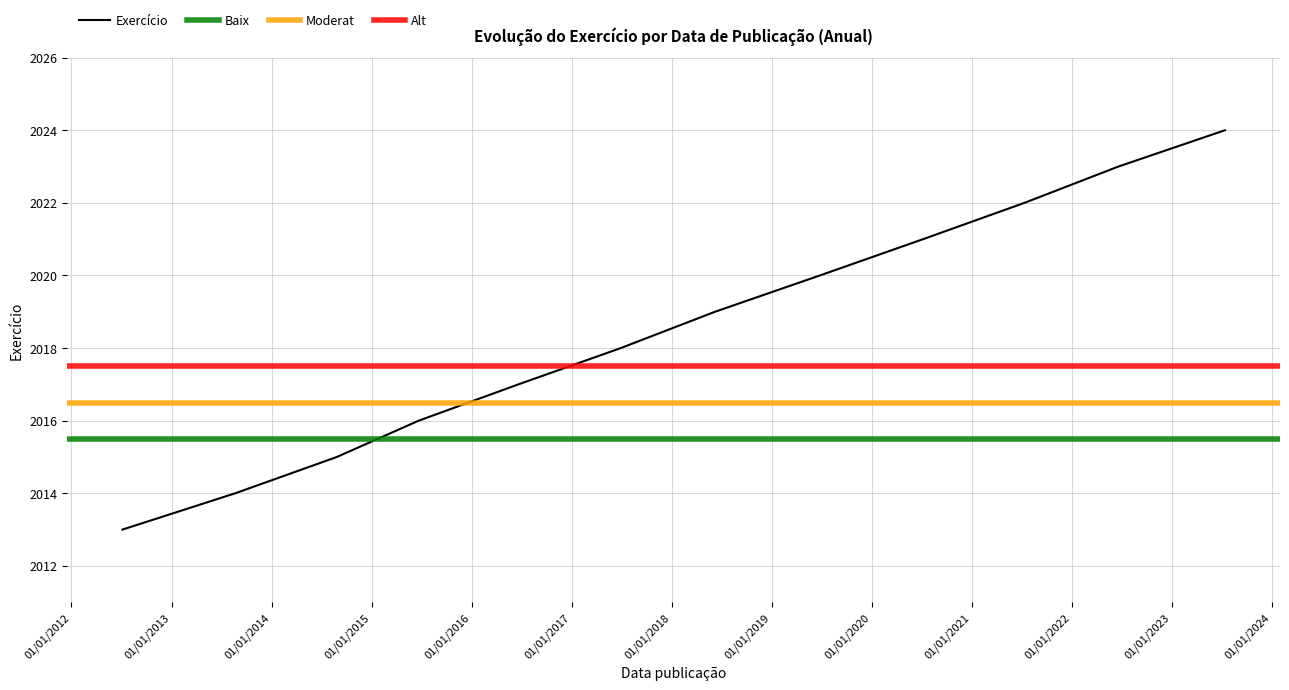

What position from the left is 2017-06-29?

7